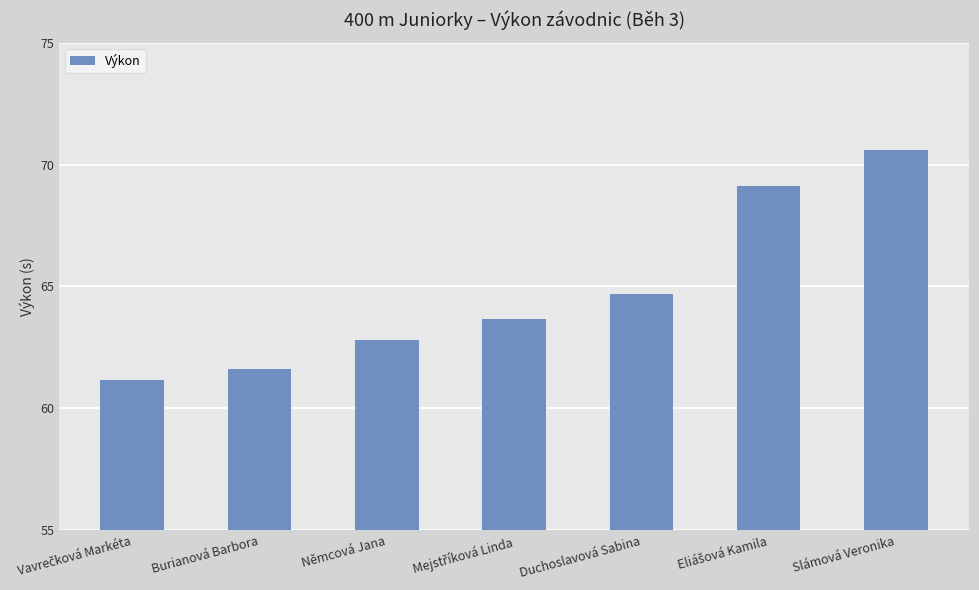

What is the ratio of the value at Němcová Jana to the value at Slámová Veronika?

0.9